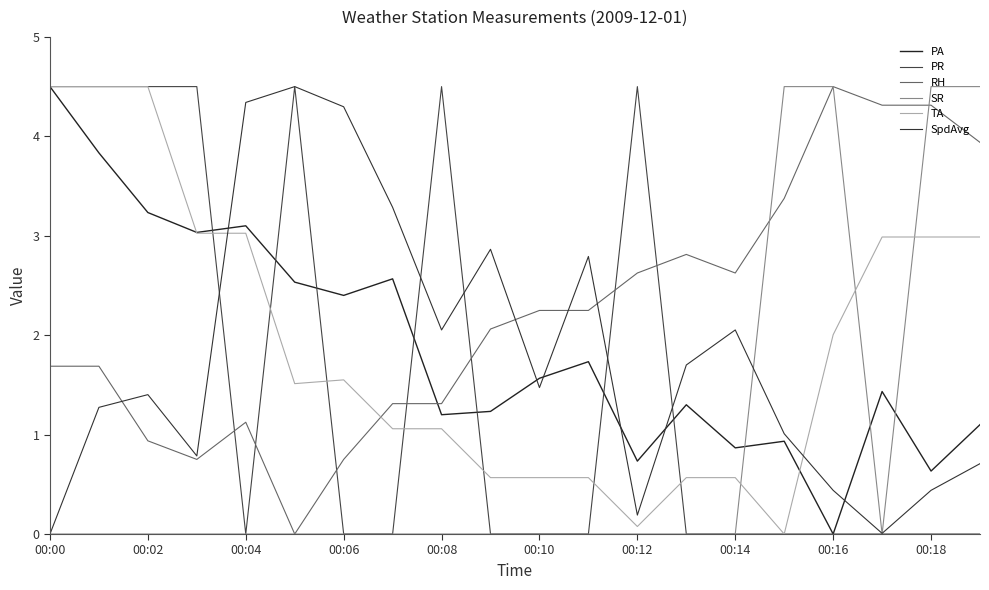

Does the chart have visible grid lines?

No